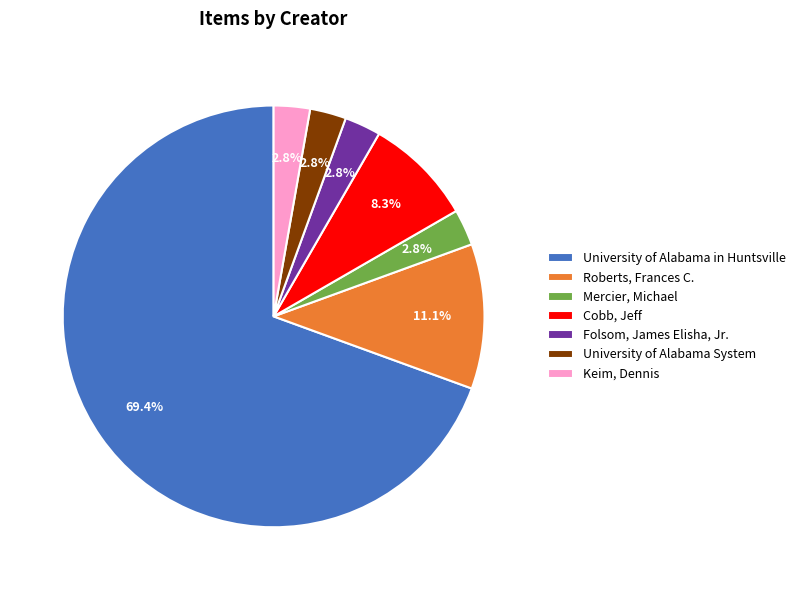

To the nearest percent, what percentage of the pie is University of Alabama in Huntsville?

69%